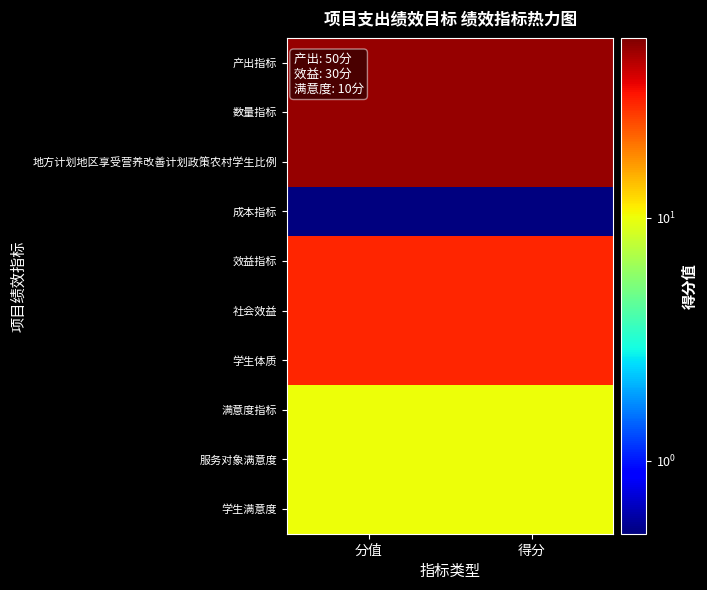

At which category does the chart reach its minimum across all series?

分值